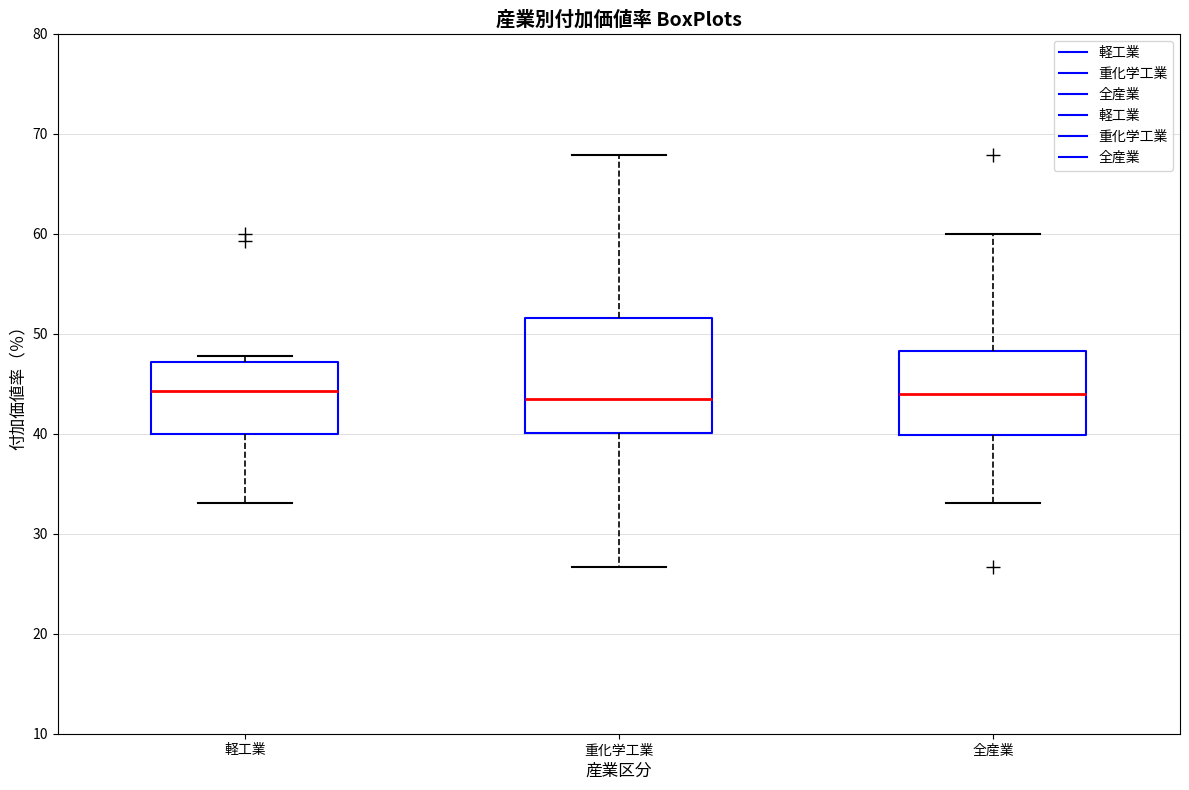

Comparing the boxes themselves (not the whiskers), which one is the tallest?

重化学工業